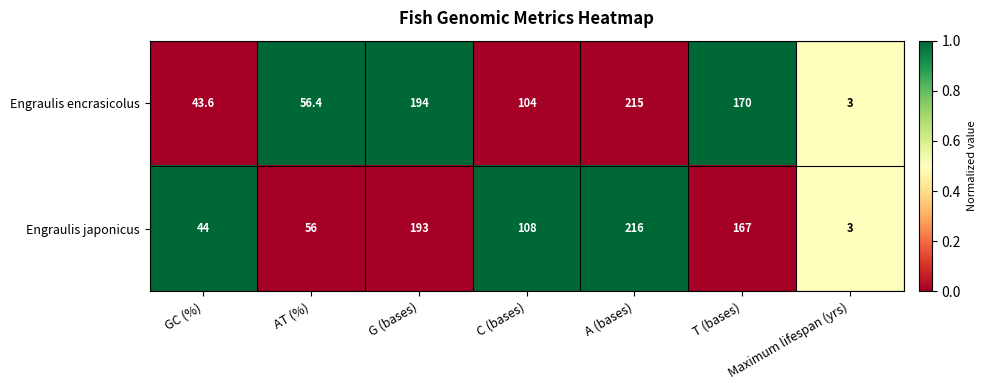

What is the lowest value of the Engraulis japonicus series?

3.0